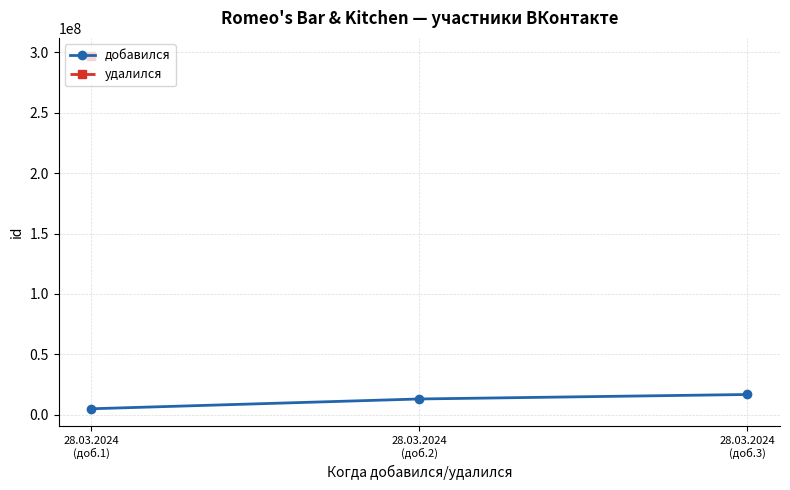

How many values are between 5016562 and 16820109?

3